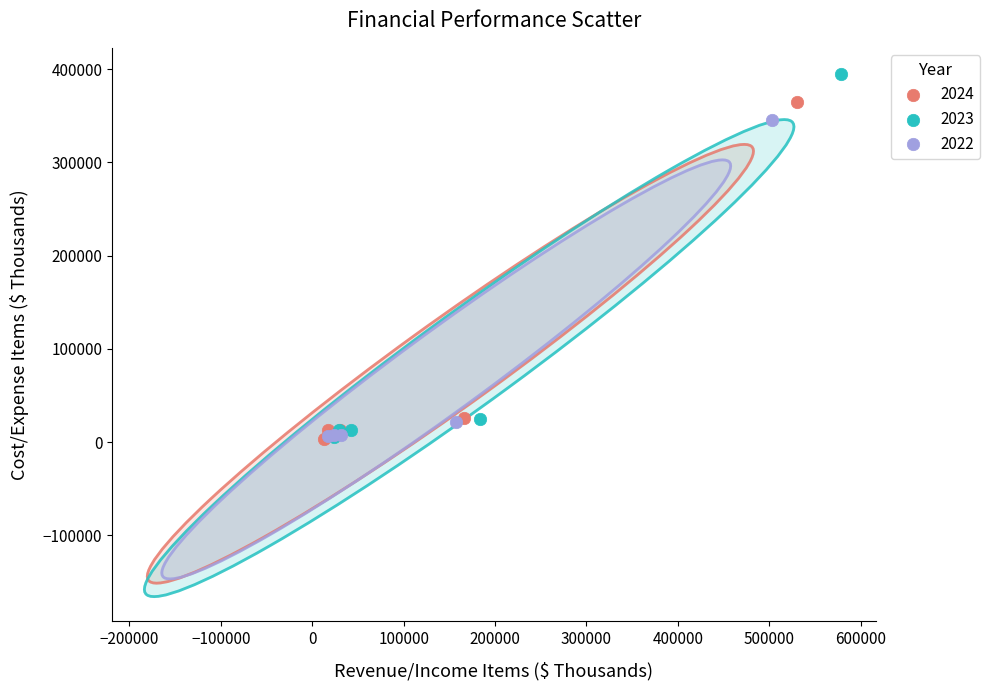

Which series has the widest spread of Y values?

2023